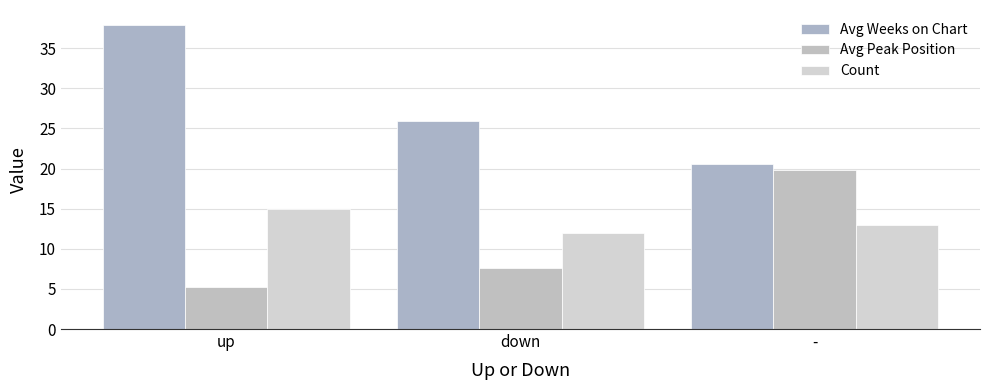

What is the value of the Avg Weeks on Chart bar at the 1st from the left?

37.9